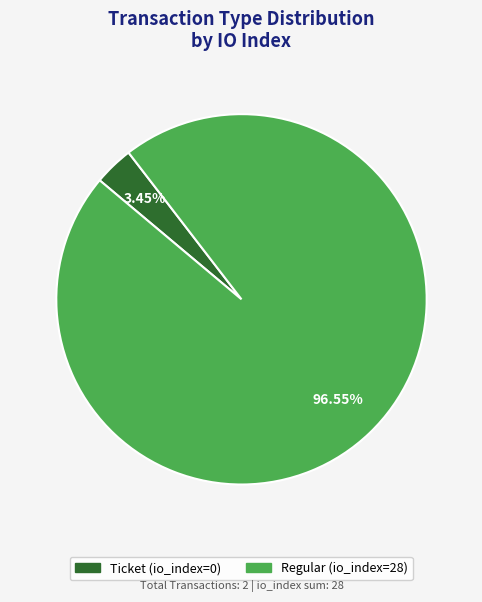

Does Regular represent more than half of the total?

Yes